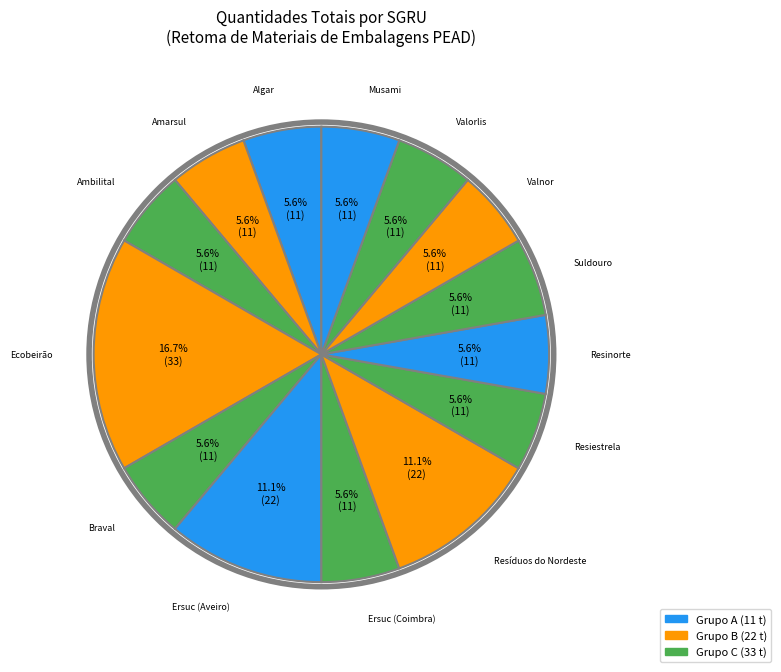

Count the number of slices in the pie.

14